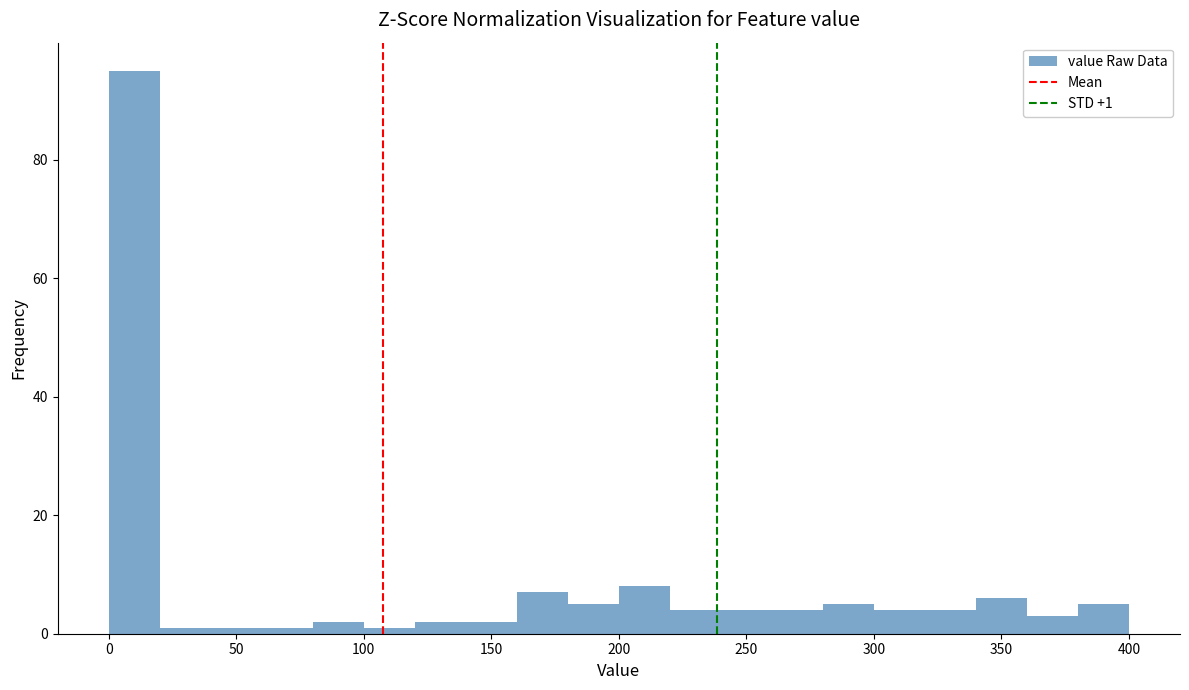

Over which range of the x-axis is the bar tallest?

0 to 20